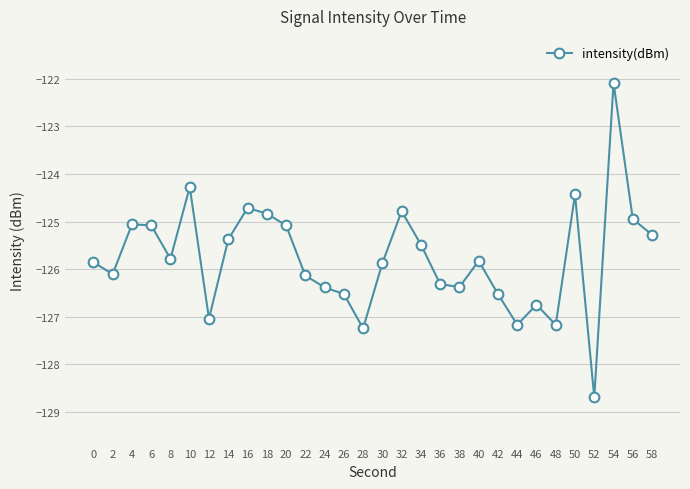

How many data points are above -125?

7